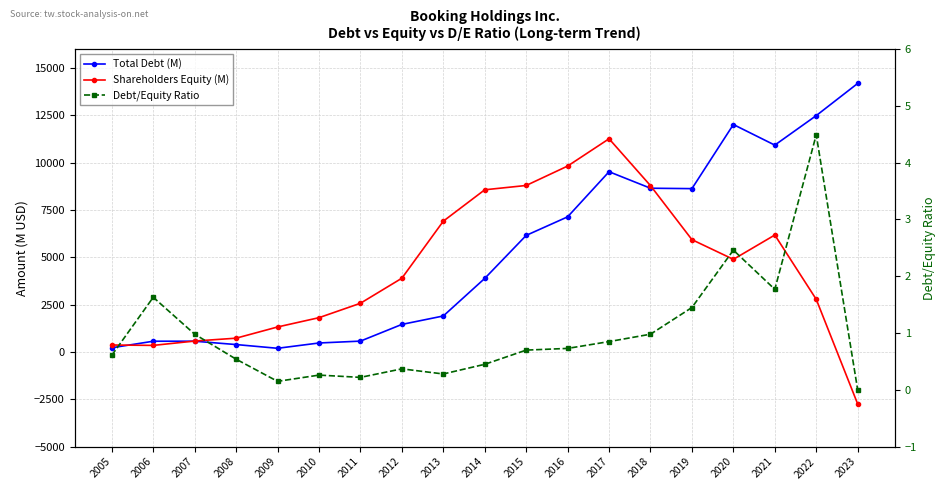

Which series has the widest spread of values?

Shareholders Equity (M)